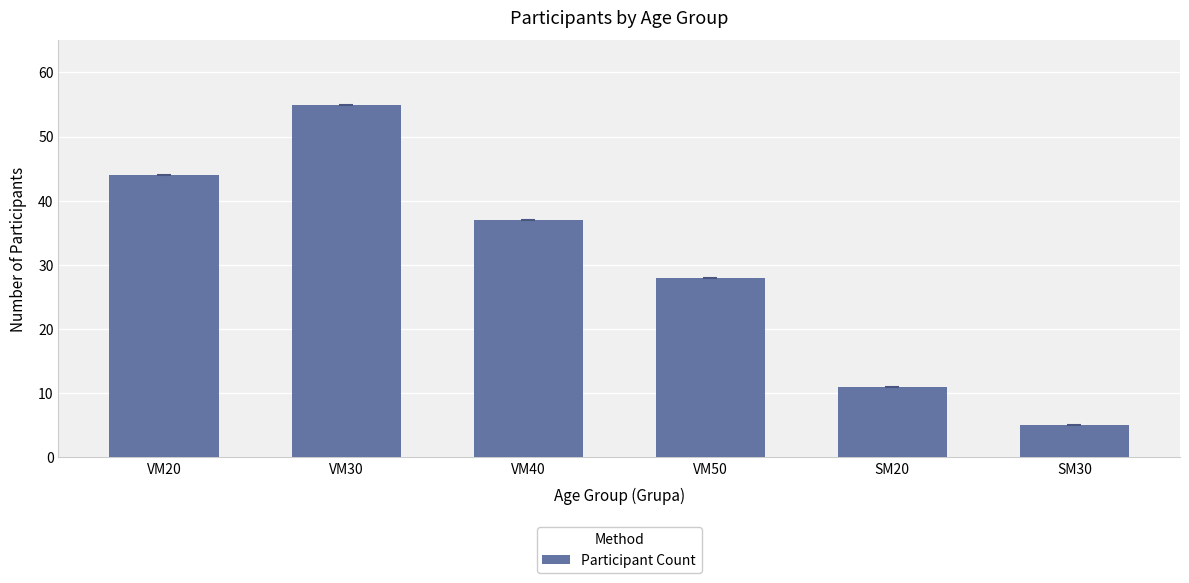

What is the smallest value displayed?

5